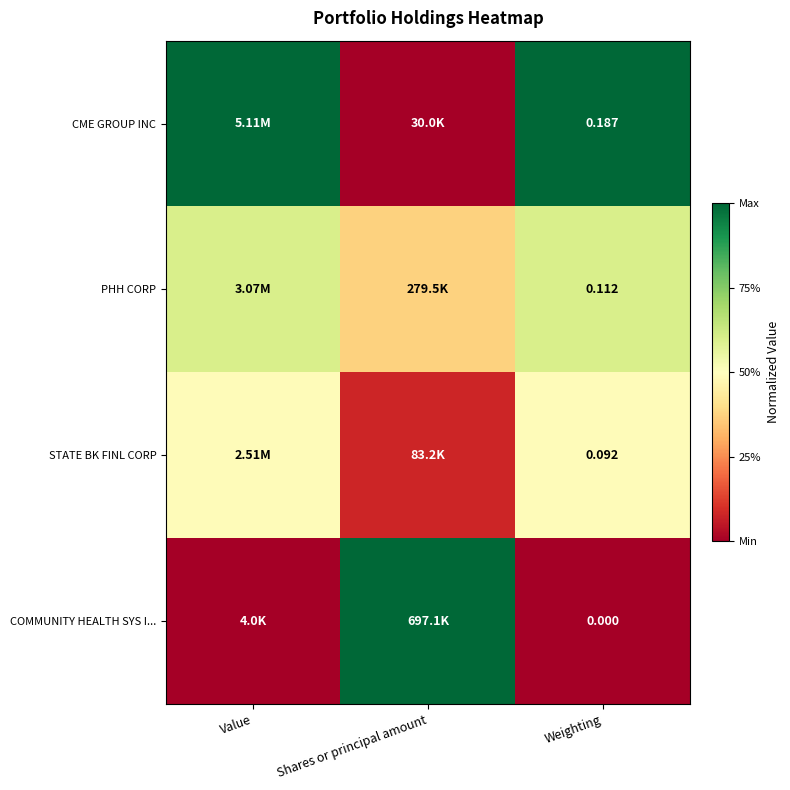

At which category is the sum across all series the highest?

Value